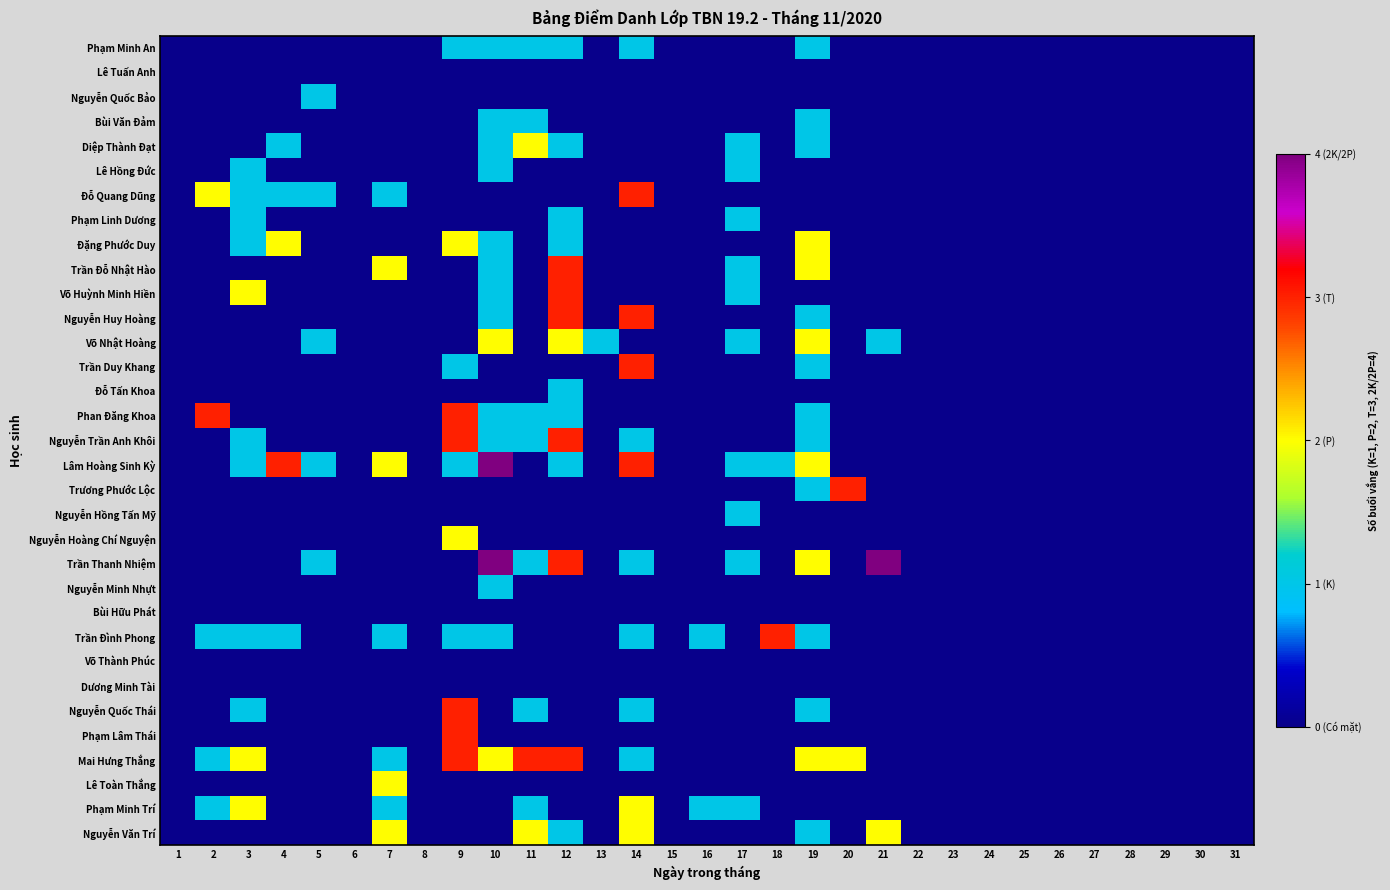

At which category is the sum across all series the highest?

12